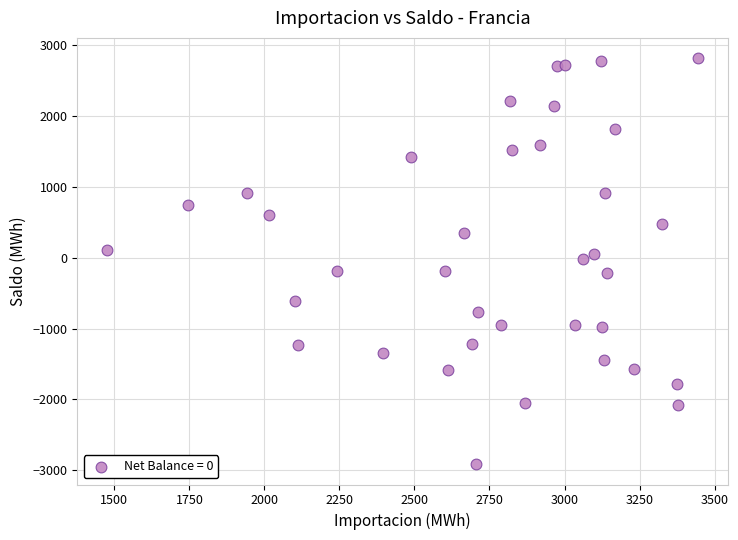

What is the range of X values (max minus min)?

1970.6